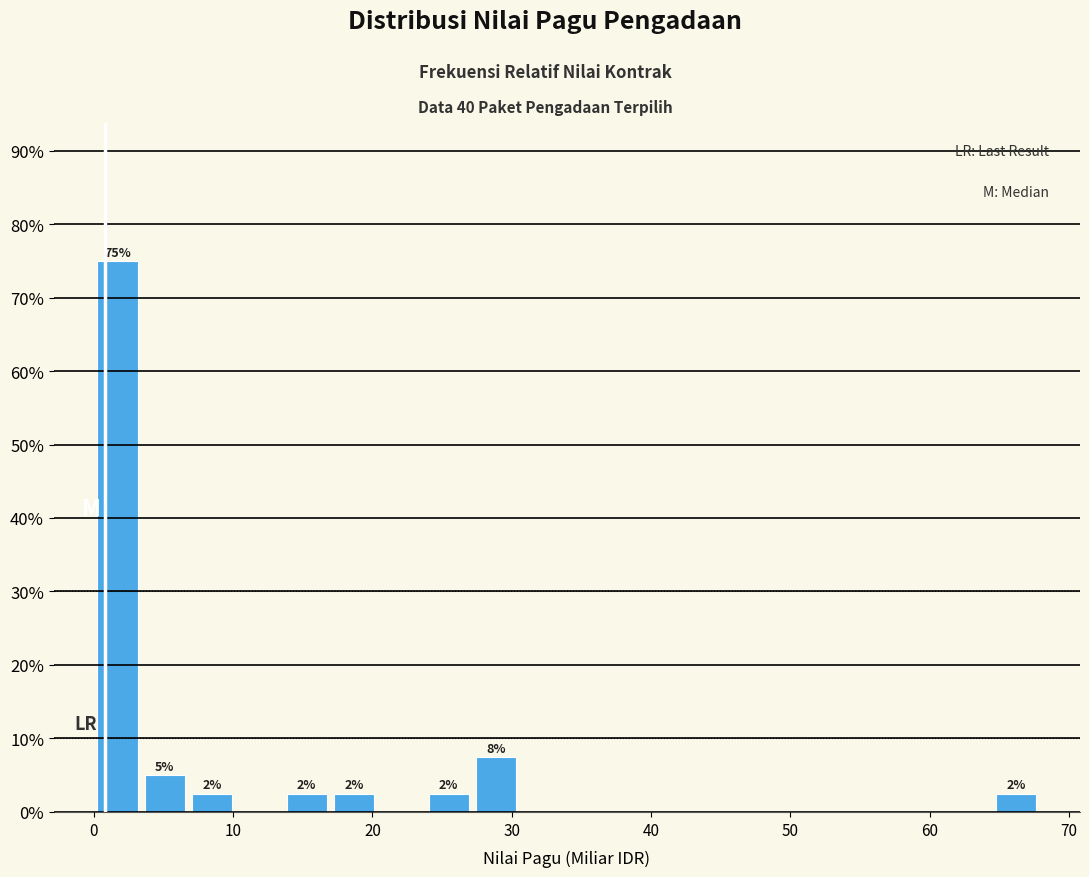

Read against the x-axis, roughly where is the centre of the tallest bar?

2